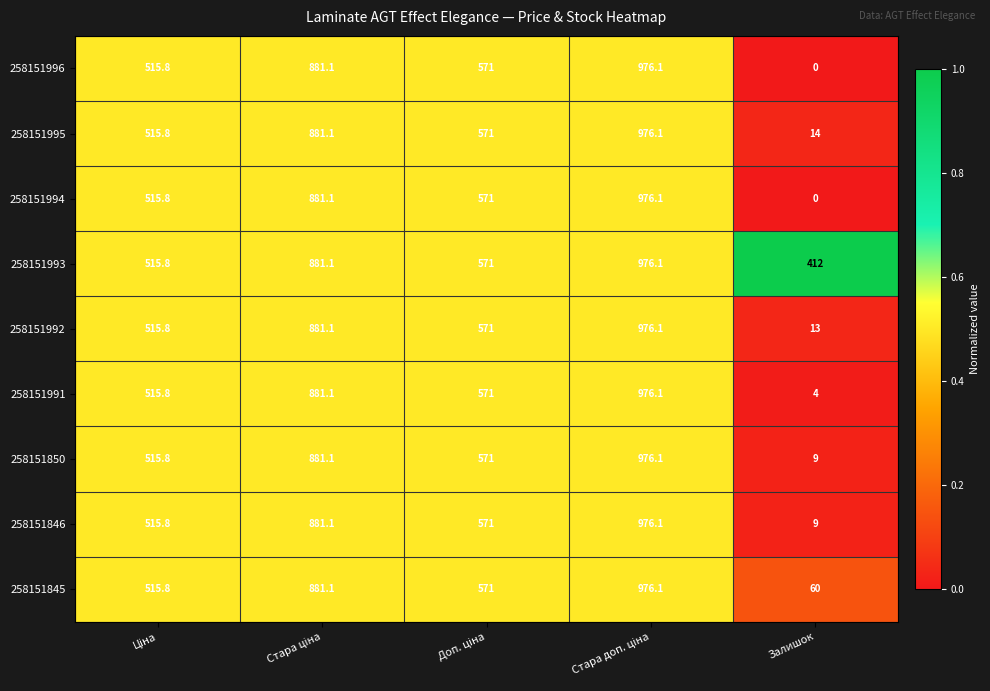

Which category has the lowest value across all series?

Залишок